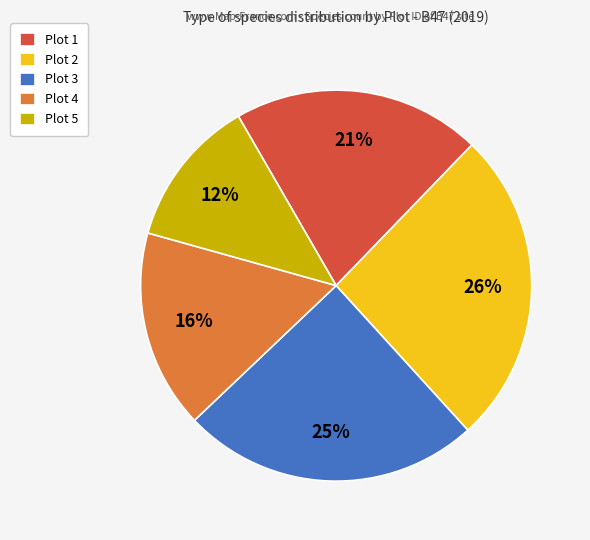

Do Plot 5 and Plot 3 together represent more than half of the pie?

No